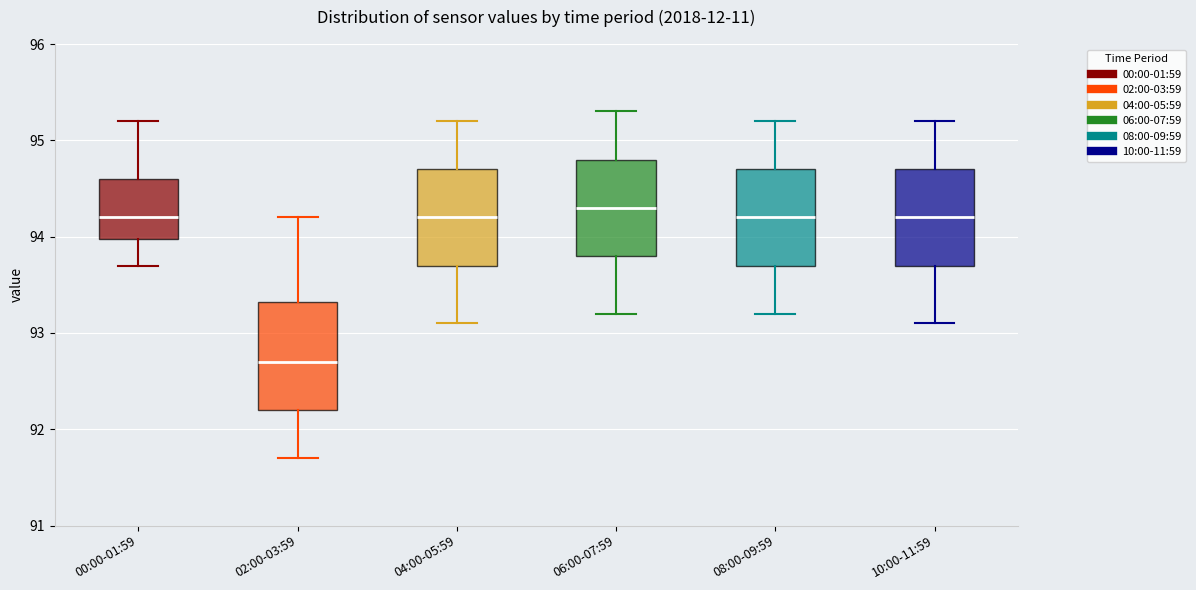

Where is the lower edge of the box for 02:00-03:59 on the y-axis? The values are not printed on the chart, so give them approximately, as read against the axis.

92.2